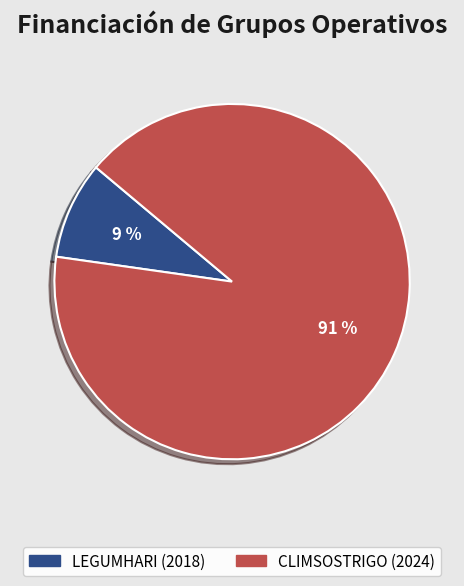

Is the sum of CLIMSOSTRIGO (2024) and LEGUMHARI (2018) greater than half?

Yes